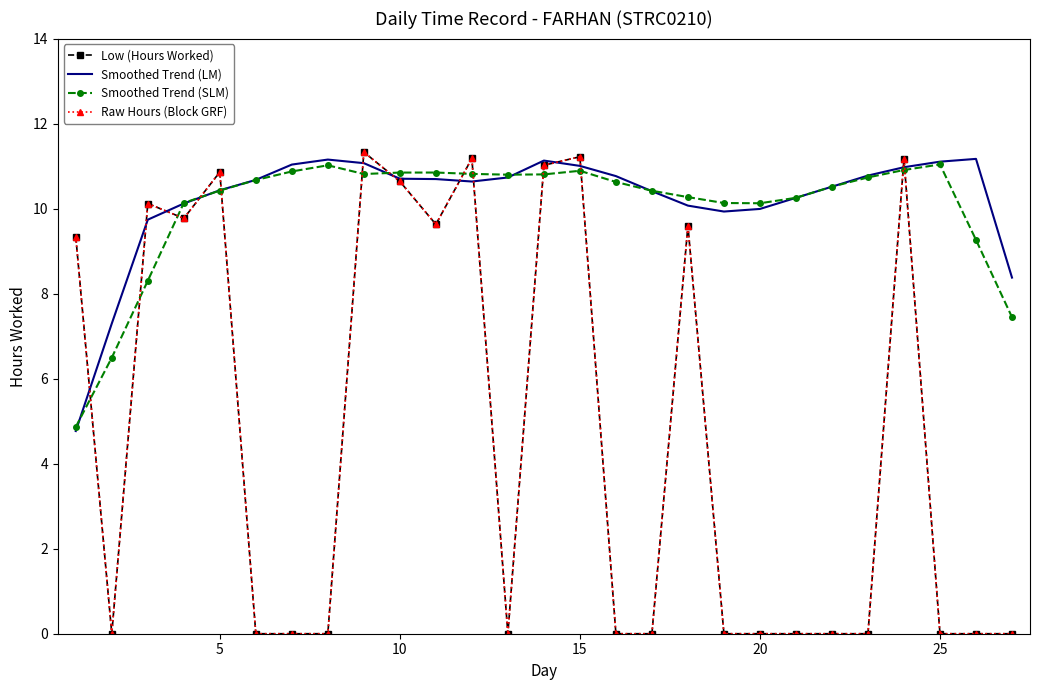

Reading right to left, what are all the values shown in this chart?

Low (Hours Worked): 0.0	0.0	0.0	11.2	0.0	0.0	0.0	0.0	0.0	9.6	0.0	0.0	11.2	11.0	0.0	11.2	9.6	10.6	11.3	0.0	0.0	0.0	10.9	9.8	10.1	0.0	9.3
Smoothed Trend (LM): 8.4	11.2	11.1	11.0	10.8	10.5	10.3	10.0	9.9	10.1	10.4	10.8	11.0	11.1	10.7	10.6	10.7	10.7	11.1	11.2	11.0	10.7	10.4	10.1	9.7	7.3	4.8
Smoothed Trend (SLM): 7.4	9.3	11.0	10.9	10.7	10.5	10.3	10.1	10.1	10.3	10.4	10.6	10.9	10.8	10.8	10.8	10.8	10.8	10.8	11.0	10.9	10.7	10.4	10.1	8.3	6.5	4.9
Raw Hours (Block GRF): 0.0	0.0	0.0	11.2	0.0	0.0	0.0	0.0	0.0	9.6	0.0	0.0	11.2	11.0	0.0	11.2	9.6	10.6	11.3	0.0	0.0	0.0	10.9	9.8	10.1	0.0	9.3